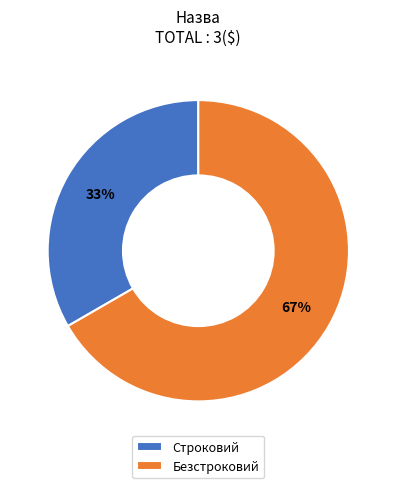

True or false: Строковий accounts for 33% of the total.

True